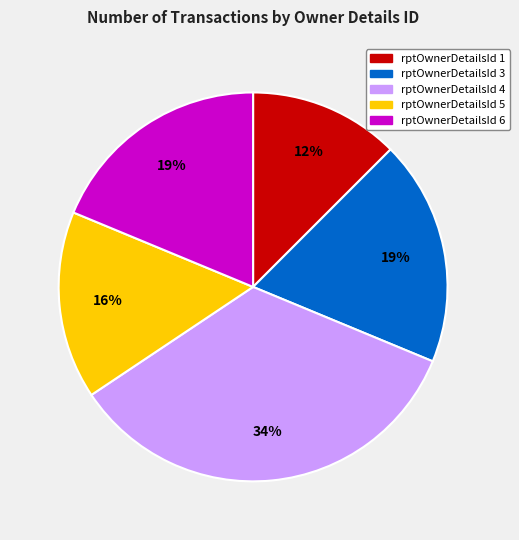

Between rptOwnerDetailsId 5 and rptOwnerDetailsId 1, which is larger?

rptOwnerDetailsId 5